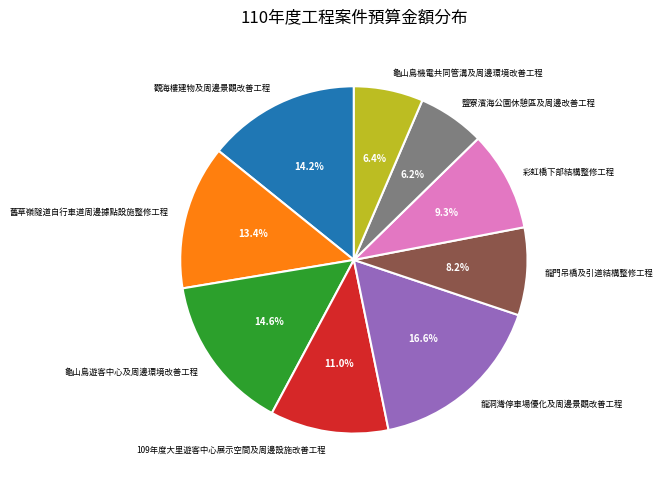

How many segments does this pie chart have?

9